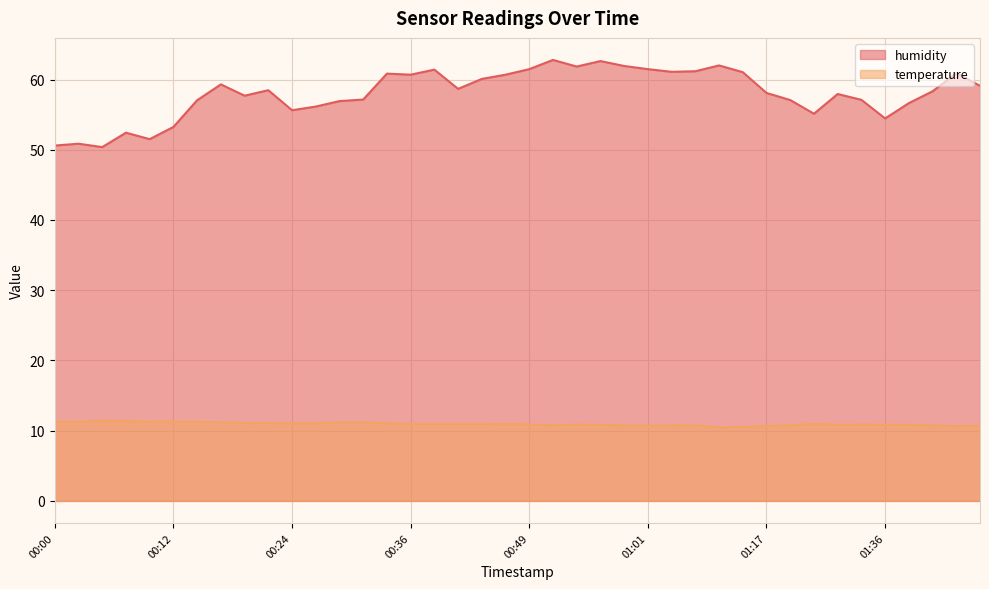

True or false: humidity and temperature cross at least once.

False